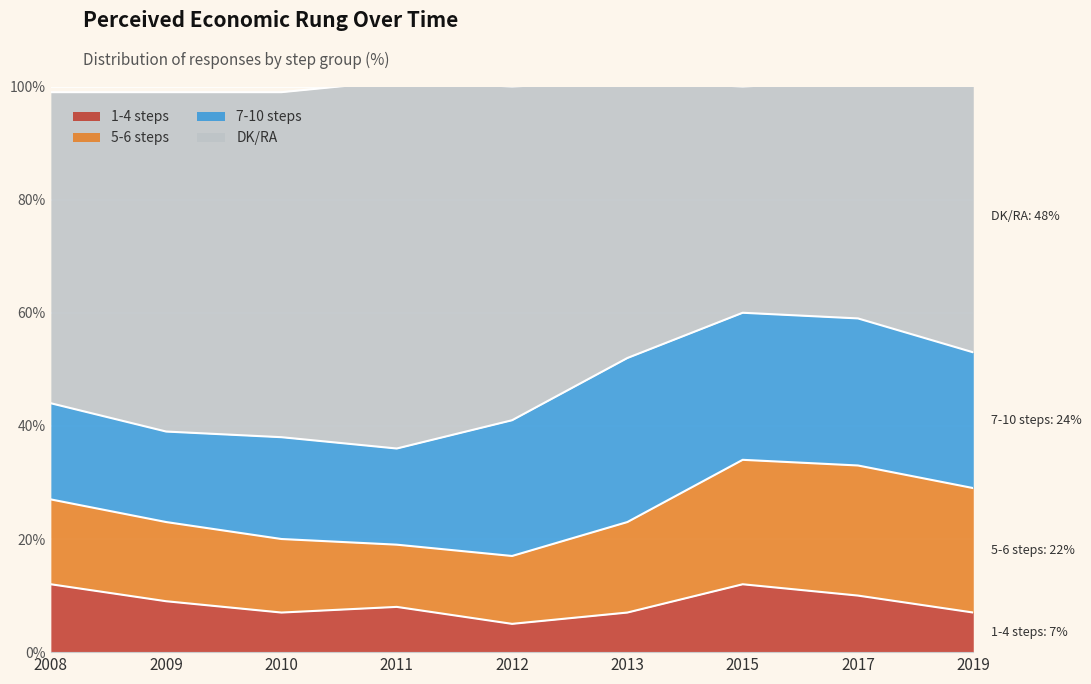

What is the difference between the maximum and minimum values in the 1-4 steps series?

7